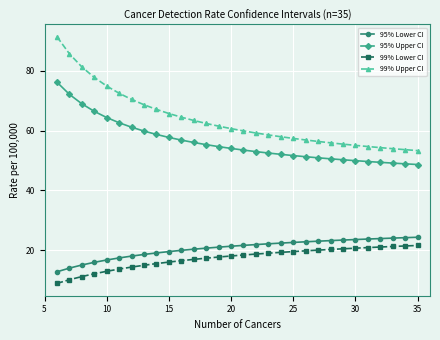

What is the value of the 99% Lower CI point at the 4th from the left?

12.2